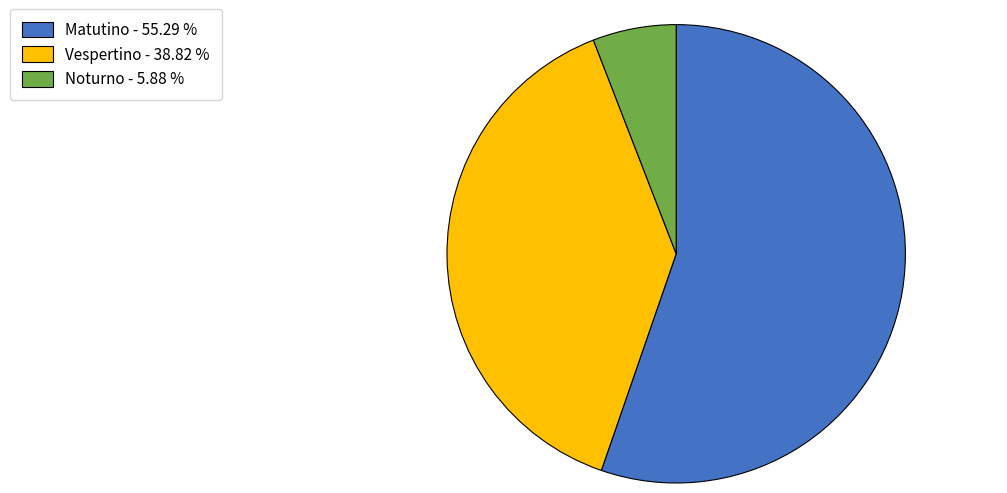

Combined, do Matutino - 55.29 % and Vespertino - 38.82 % account for over 50%?

Yes